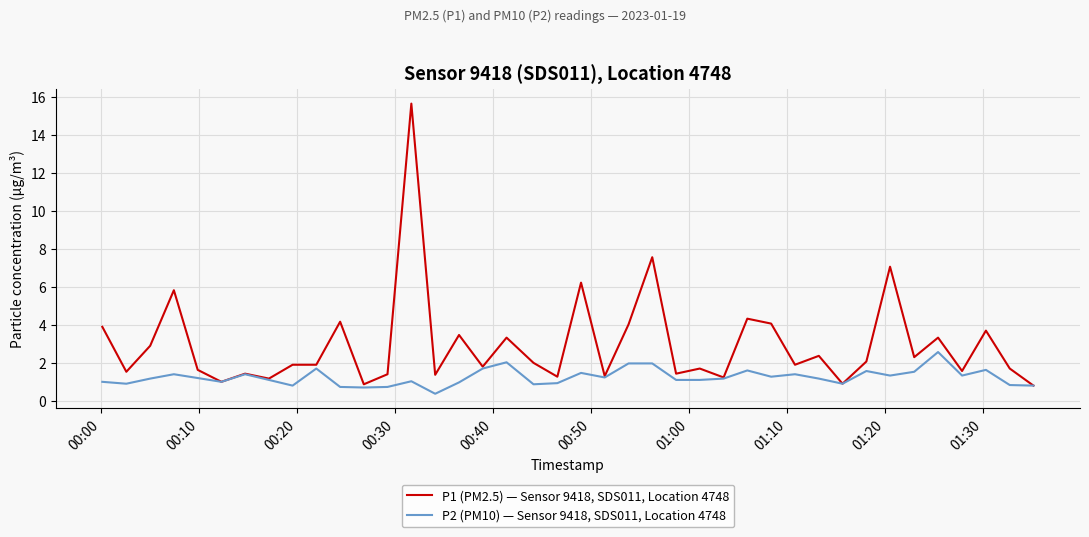

Which series has the widest spread of values?

P1 (PM2.5) — Sensor 9418, SDS011, Location 4748